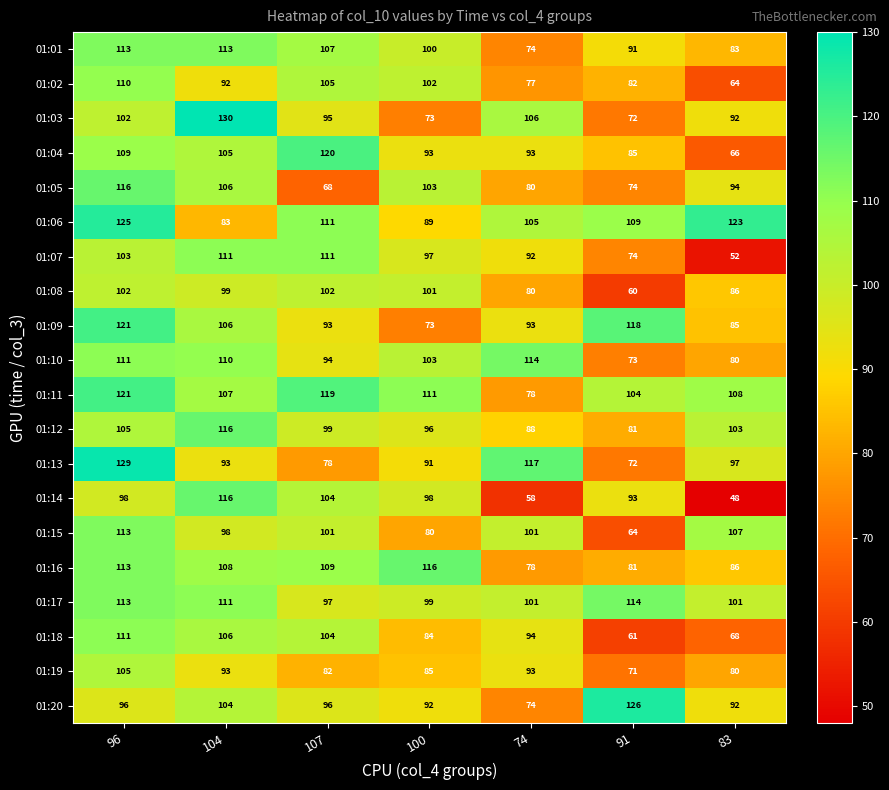

What is the difference between the maximum and minimum values in the 01:11 series?

43